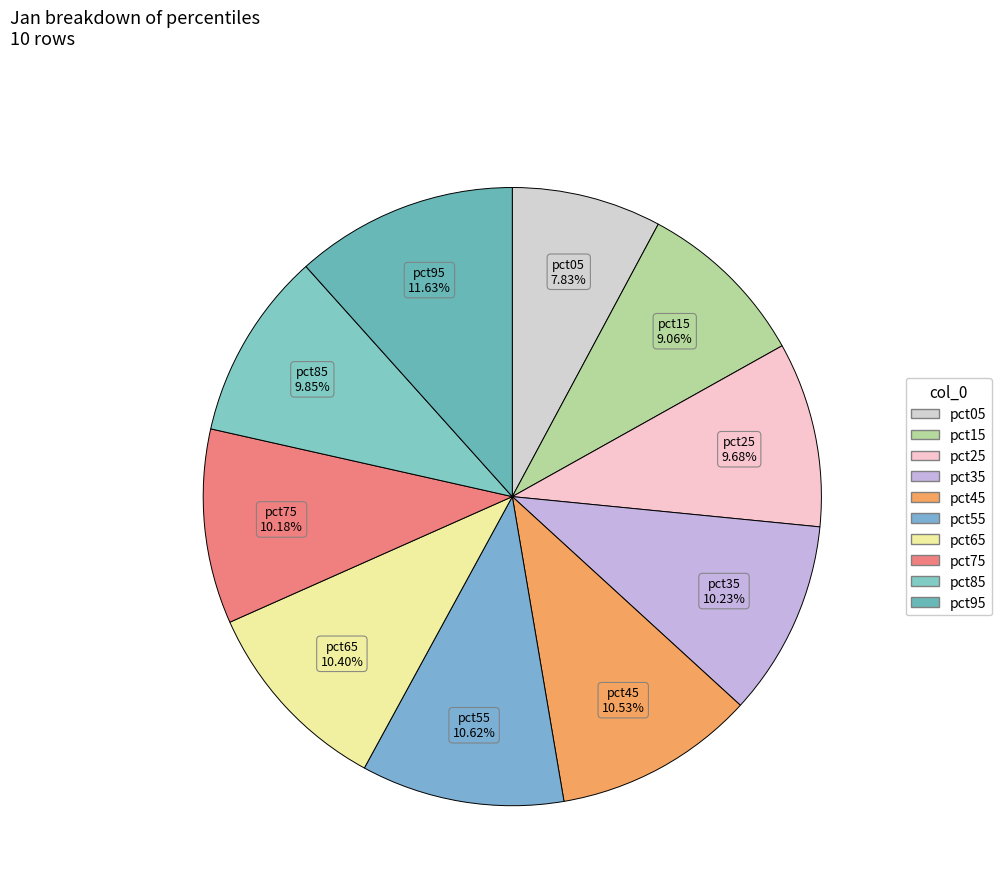

Combined, what portion of the pie is pct15 and pct35?

19.3%